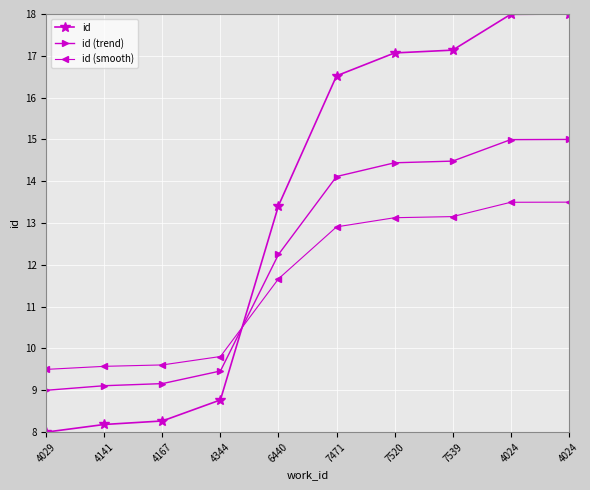

True or false: id (trend) has a value of 12.5 at 4344.

False